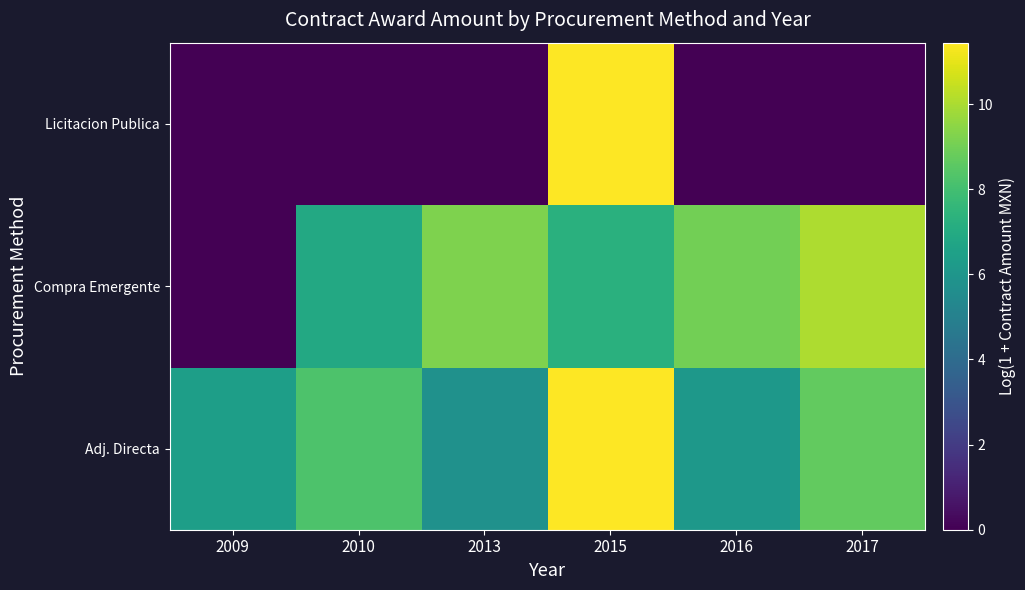

Reading left to right, extract all data points from this chart.

Adj. Directa: 2009=6.4	2010=8.2	2013=5.8	2015=11.4	2016=6.1	2017=8.7
Compra Emergente: 2009=0.0	2010=6.9	2013=9.2	2015=7.3	2016=9.0	2017=10.1
Licitacion Publica: 2009=0.0	2010=0.0	2013=0.0	2015=11.4	2016=0.0	2017=0.0